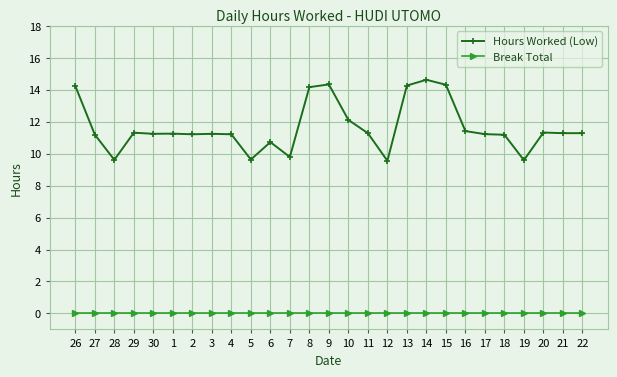

Which label corresponds to the largest value in the chart?

14